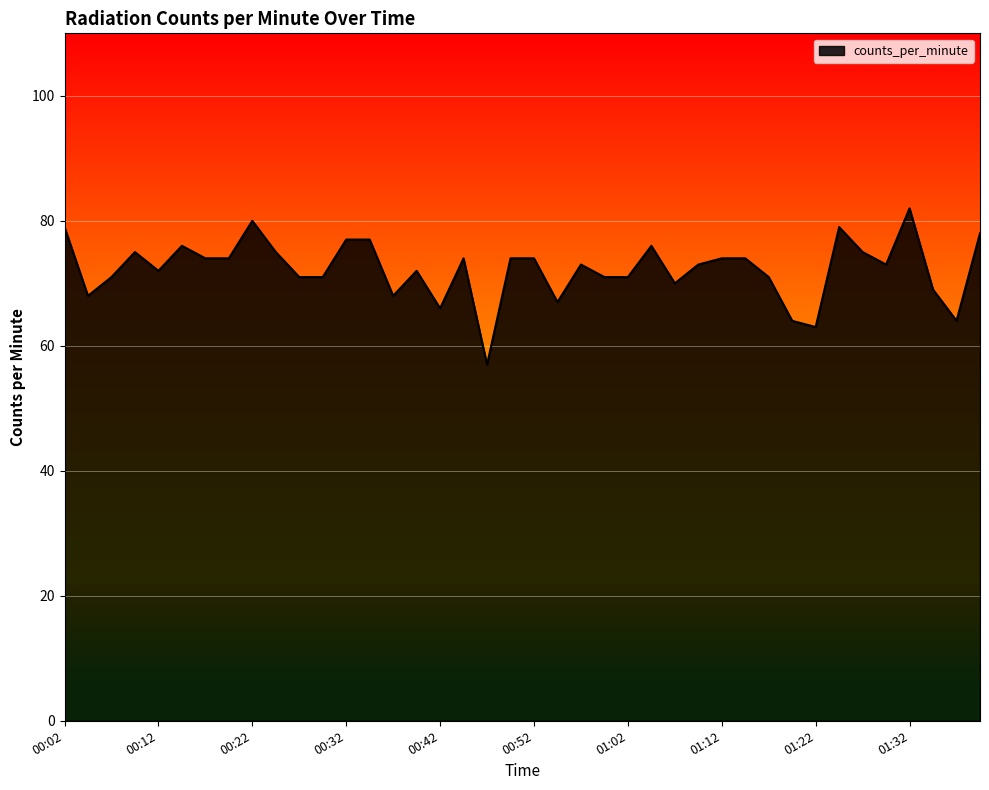

What is the greatest value displayed?

82